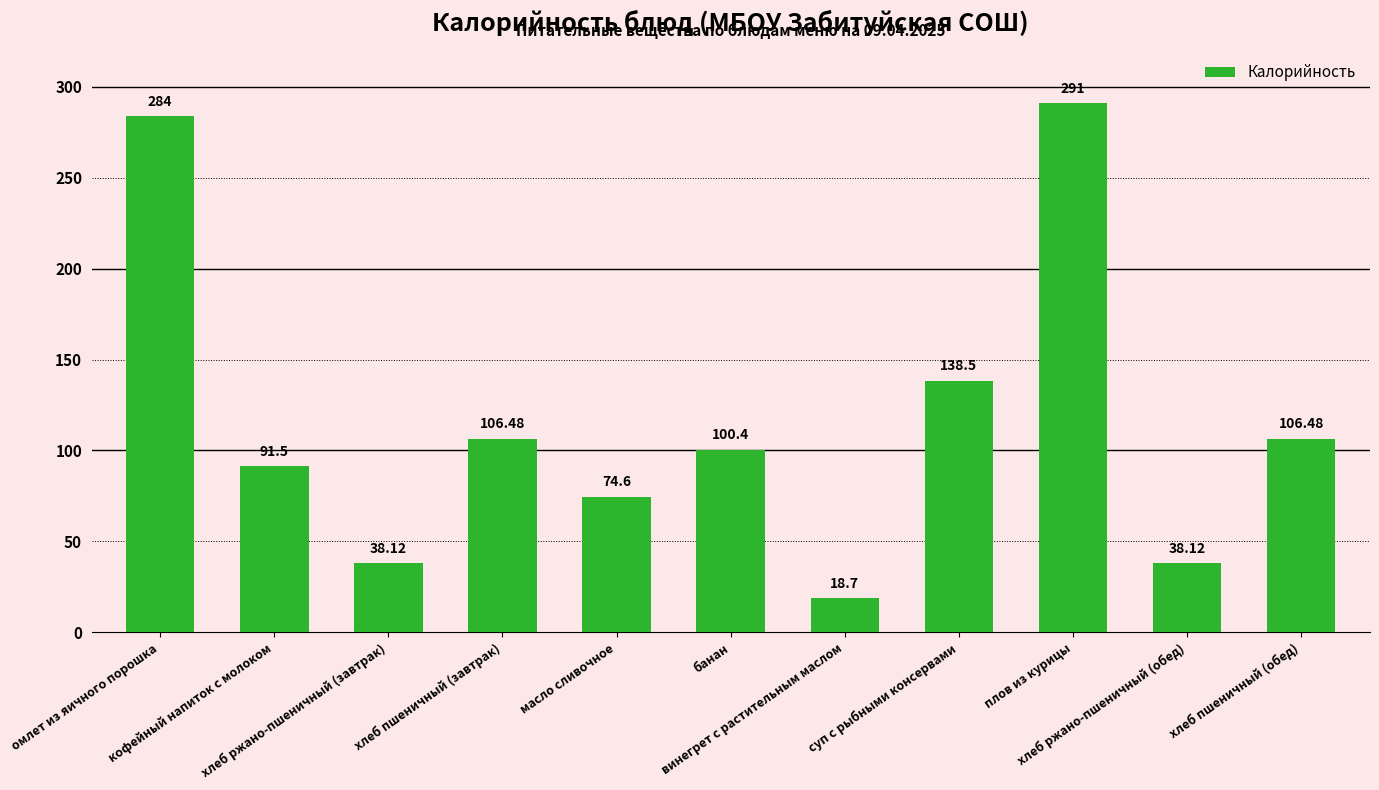

Which has a higher value, хлеб пшеничный (обед) or плов из курицы?

плов из курицы